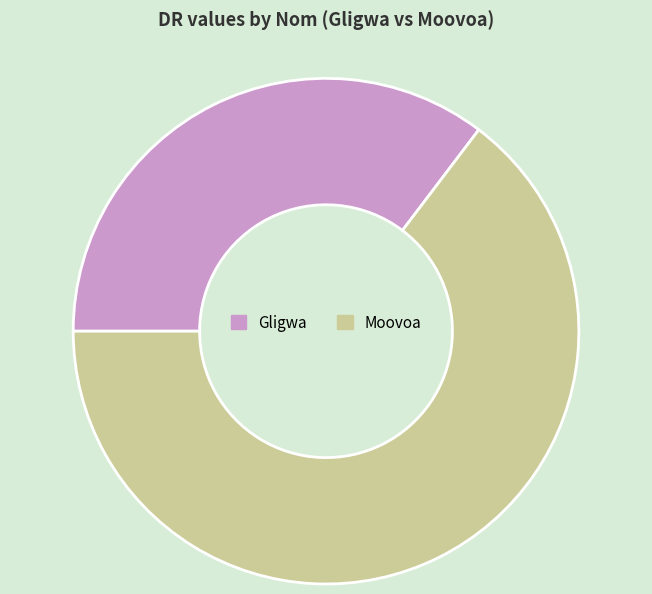

Which category has the smallest portion of the pie?

Gligwa